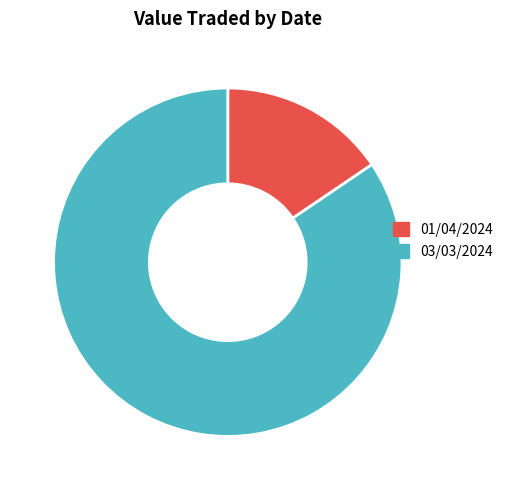

To the nearest percent, what is the average slice percentage?

50%